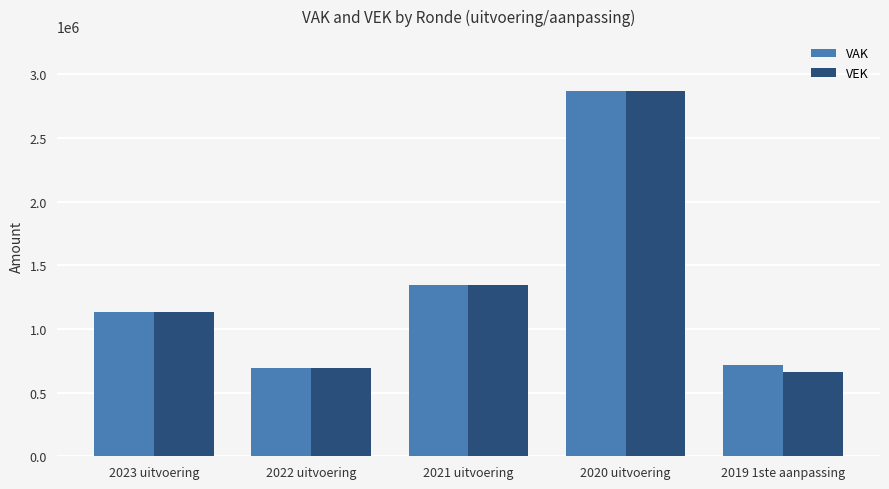

Reading left to right, extract all data points from this chart.

VAK: 1135165	692649	1342436	2870014	720792
VEK: 1135165	692649	1342436	2870014	664056